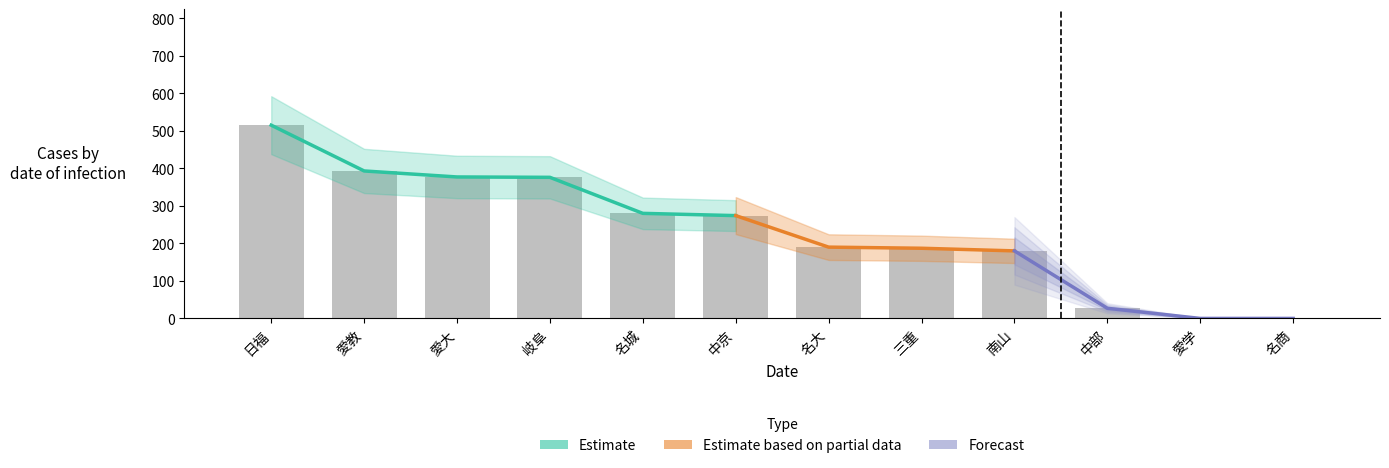

The Estimate based on partial data series shows 134 at 岐阜. True or false?

False